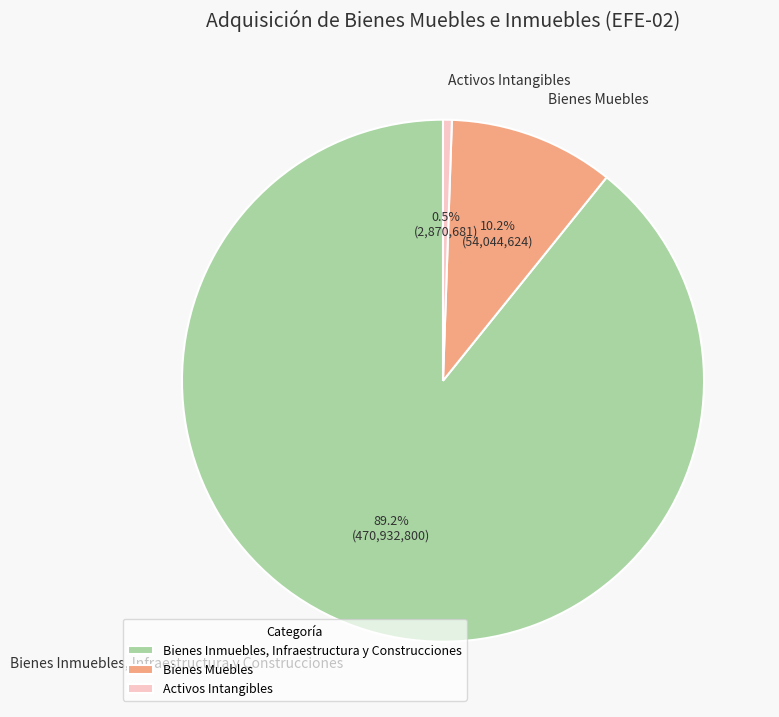

Which category accounts for the majority?

Bienes Inmuebles, Infraestructura y Construcciones